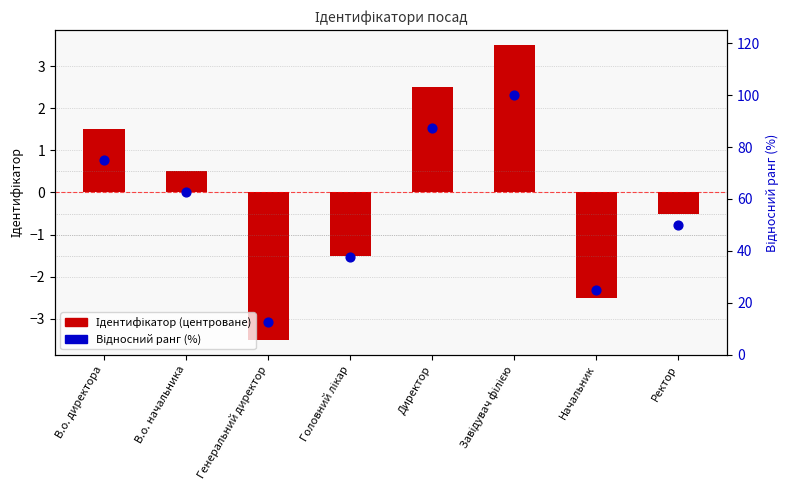

At how many categories does at least one series exceed 2?

8